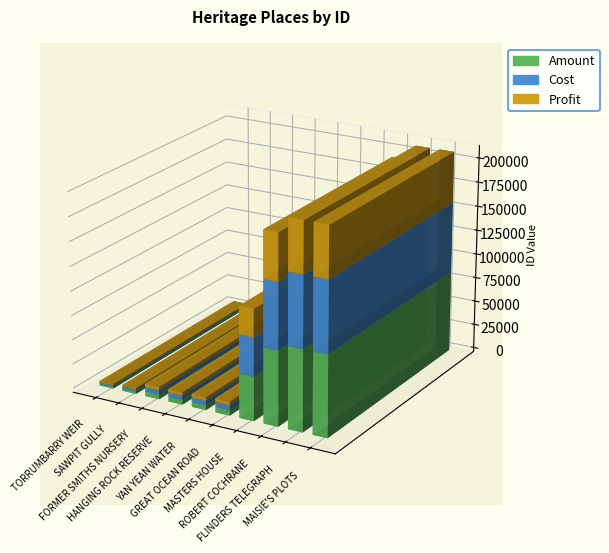

What is the difference between the values at YAN YEAN WATER and HANGING ROCK RESERVE?

555